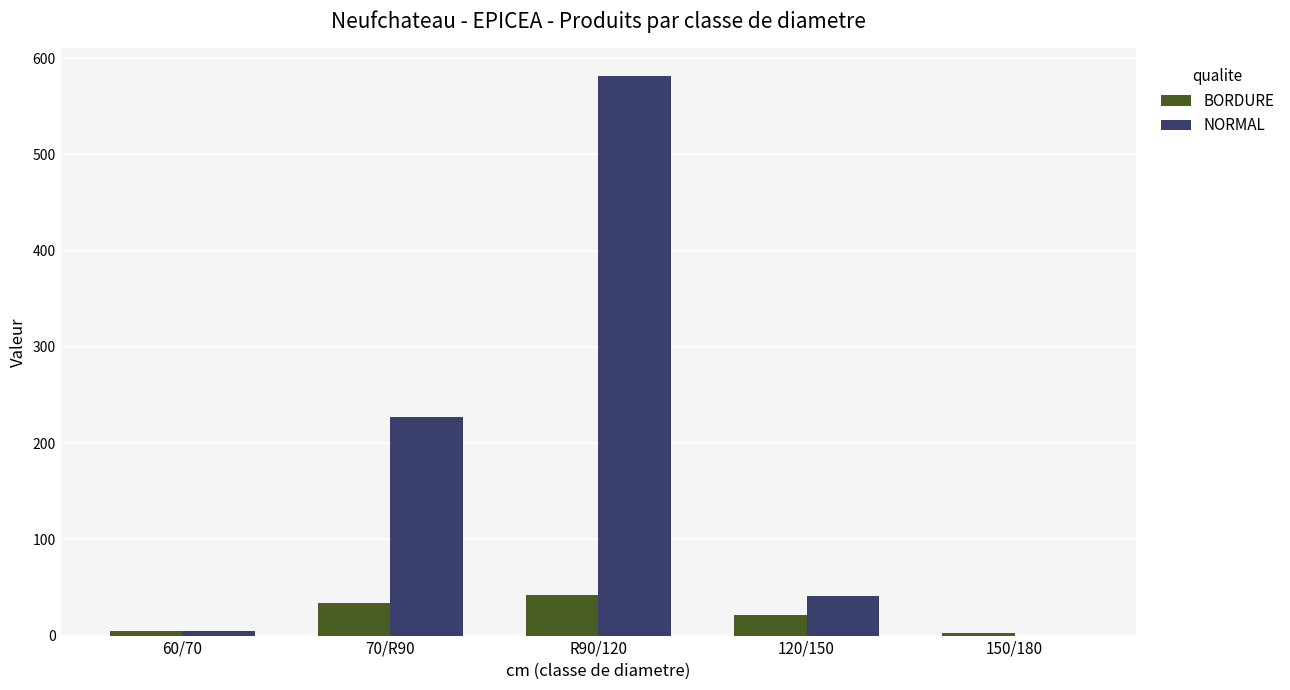

Is it true that NORMAL equals 14 at 120/150?

False